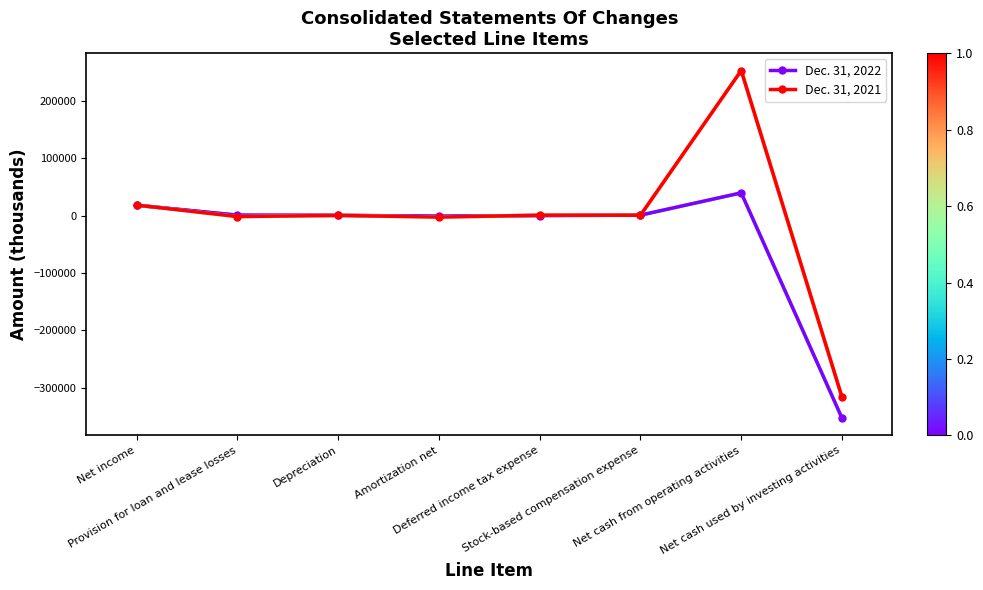

Which has a higher value, Deferred income tax expense or Net cash from operating activities?

Net cash from operating activities